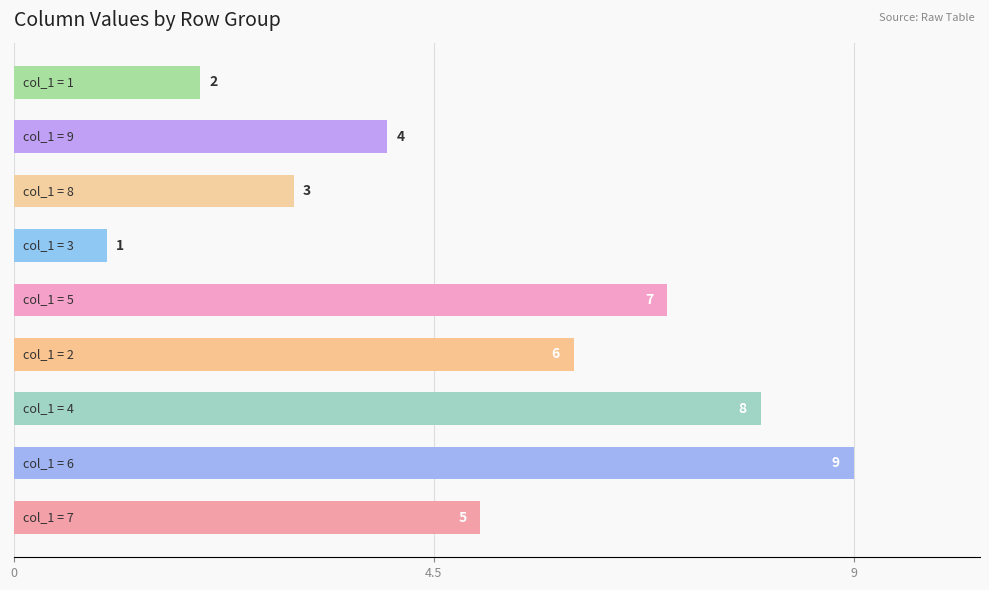

What is the difference between the maximum and minimum values?

8